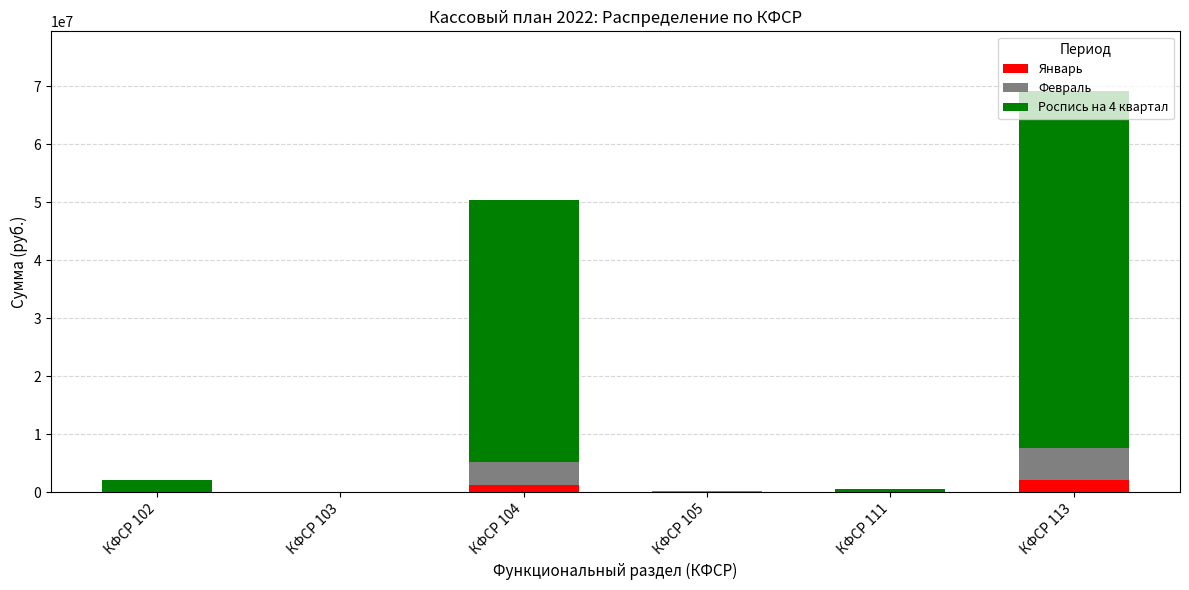

At which category is the sum across all series the highest?

КФСР 113